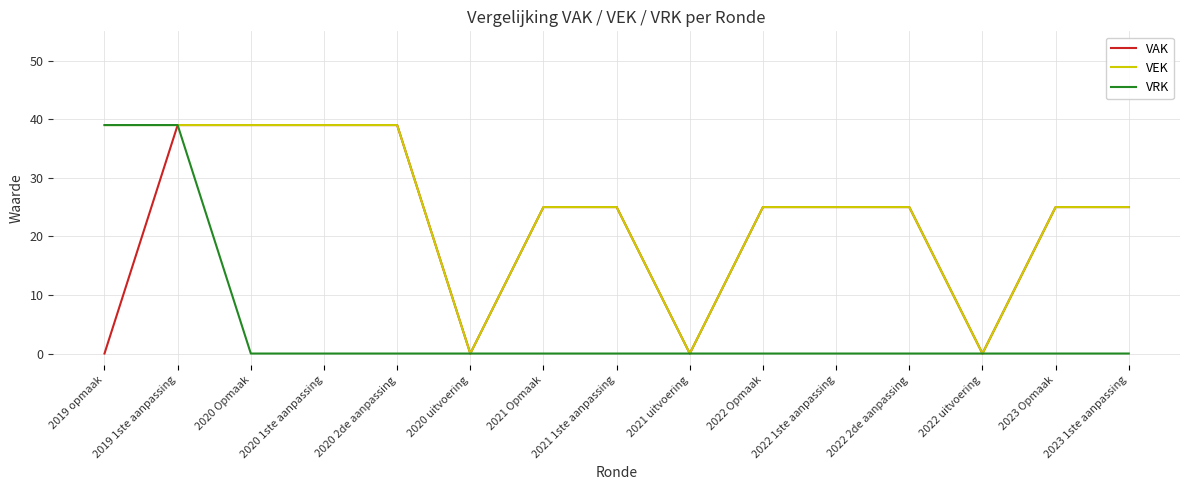

Is the value of VAK at 2021 1ste aanpassing greater than the value of VRK at 2022 Opmaak?

Yes